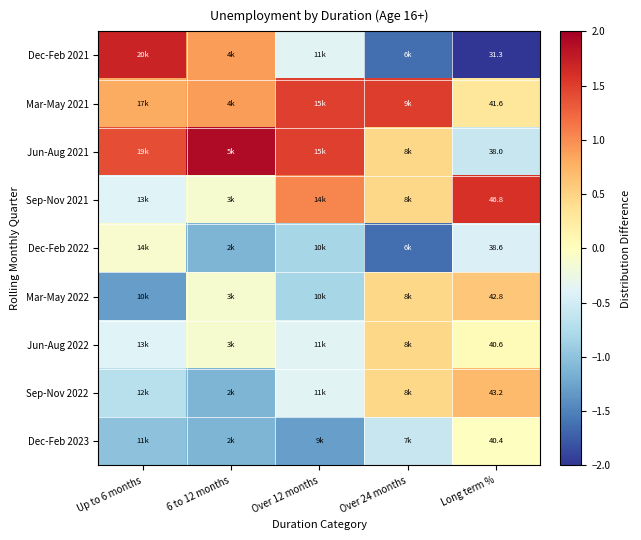

Is the value of Dec-Feb 2022 at Long term % greater than the value of Jun-Aug 2022 at Long term %?

No